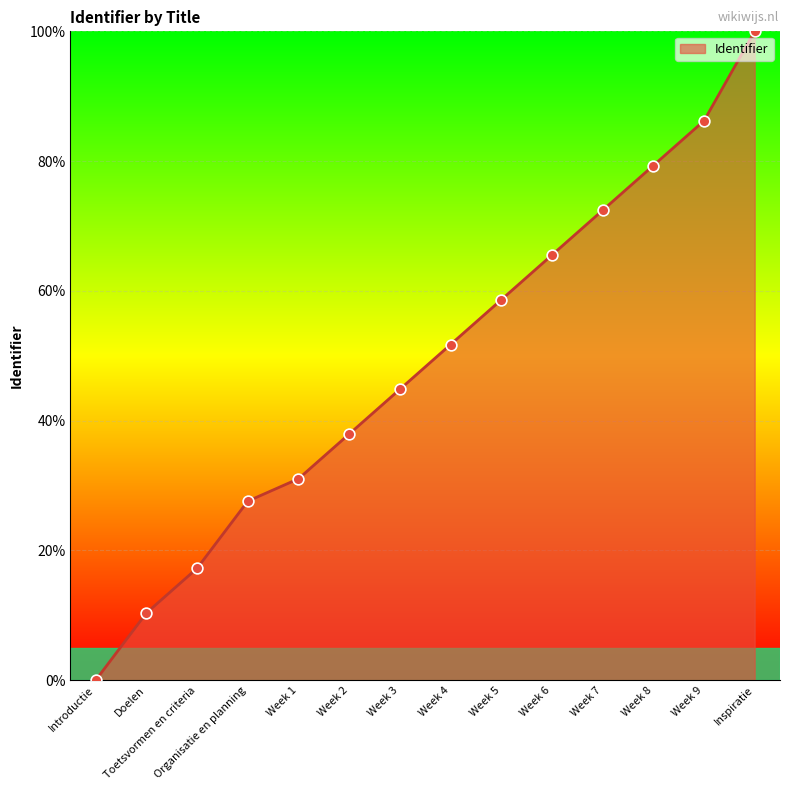

What is the difference between the maximum and minimum values?

100.0